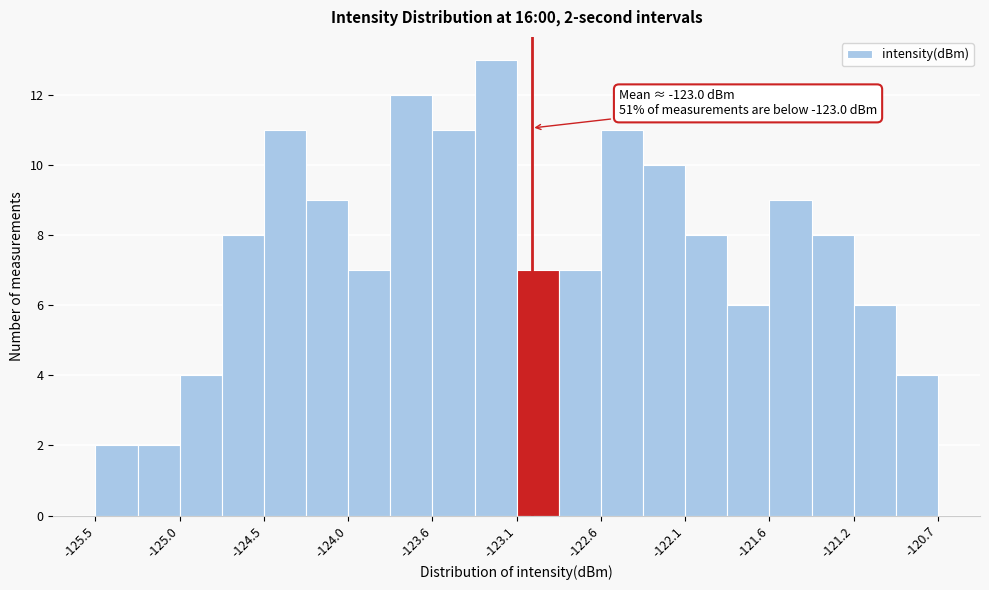

Which range on the x-axis has the tallest bar?

-123.35 to -123.10